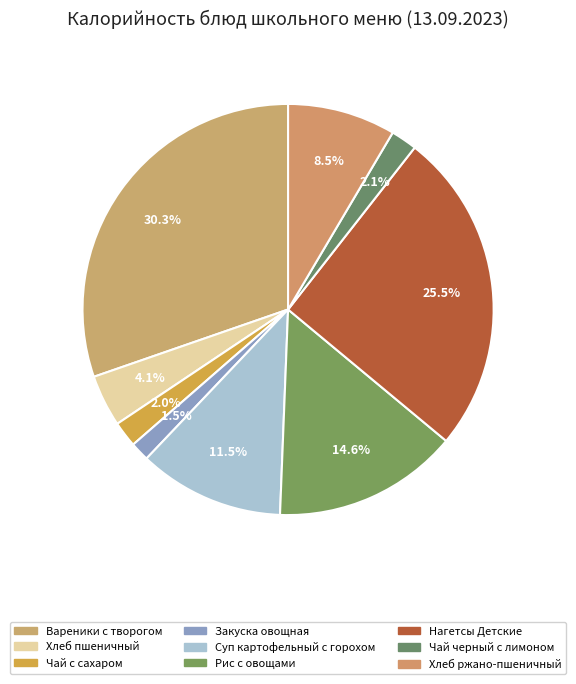

Which has a higher value, Вареники с творогом or Закуска овощная?

Вареники с творогом